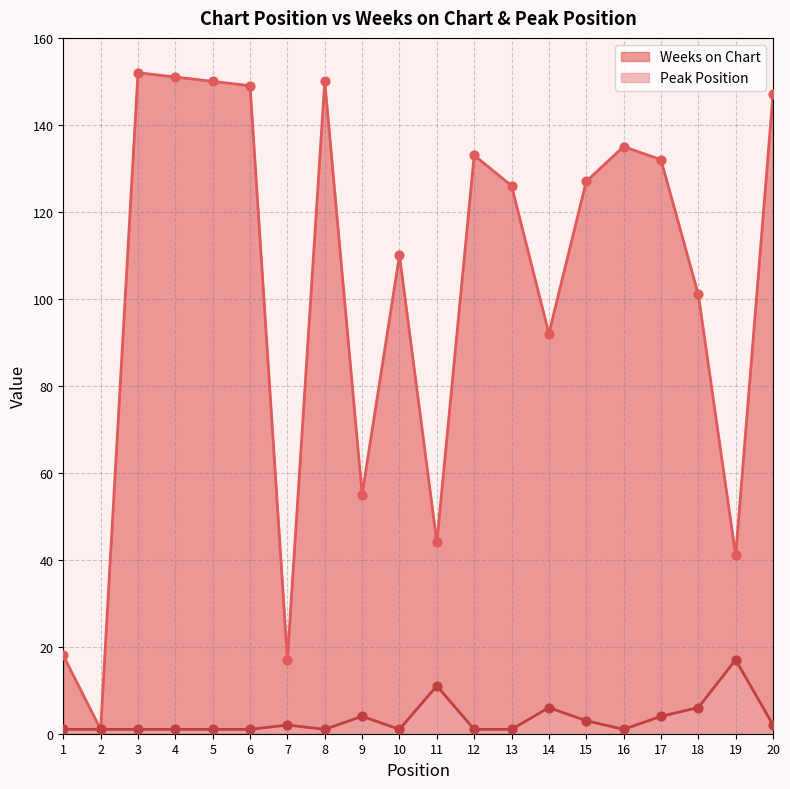

Which series has the largest total across all categories?

Weeks on Chart